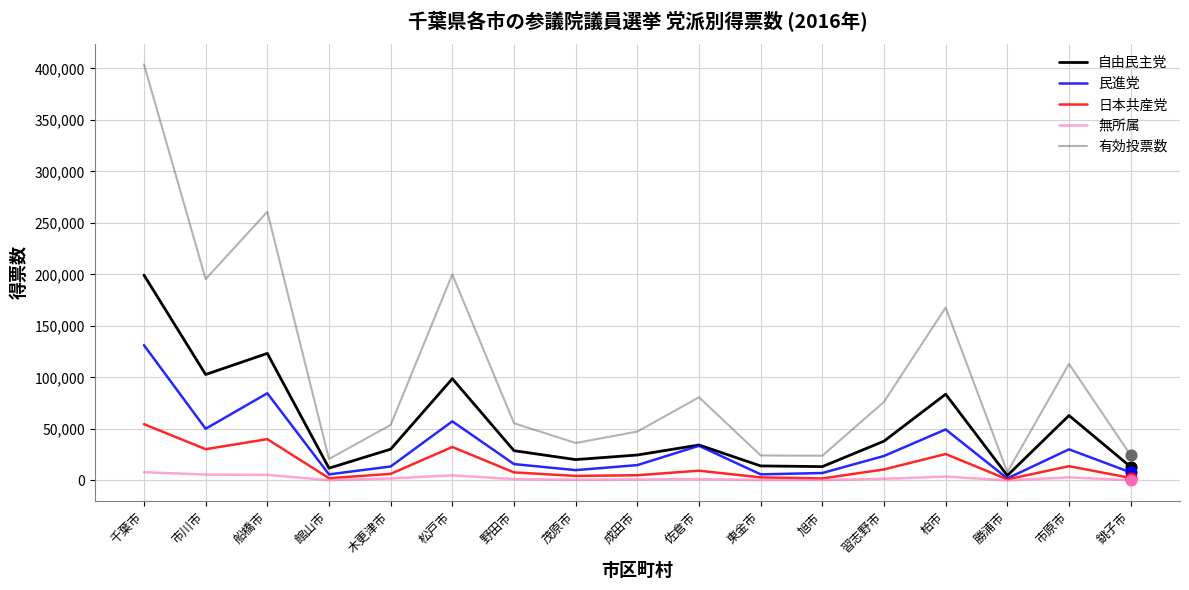

Which series has the widest spread of values?

有効投票数